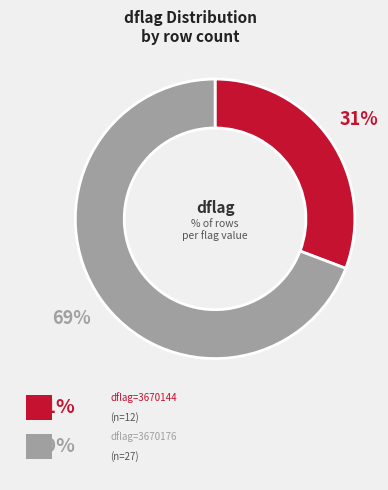

Does any single category account for the majority?

Yes